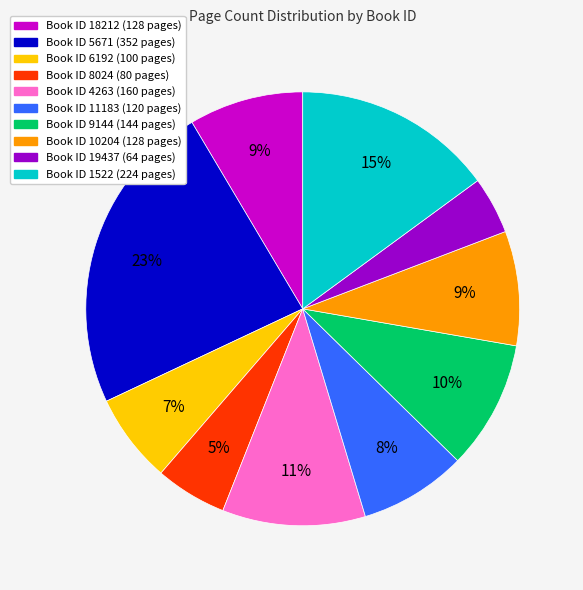

Is there a majority slice in this chart?

No